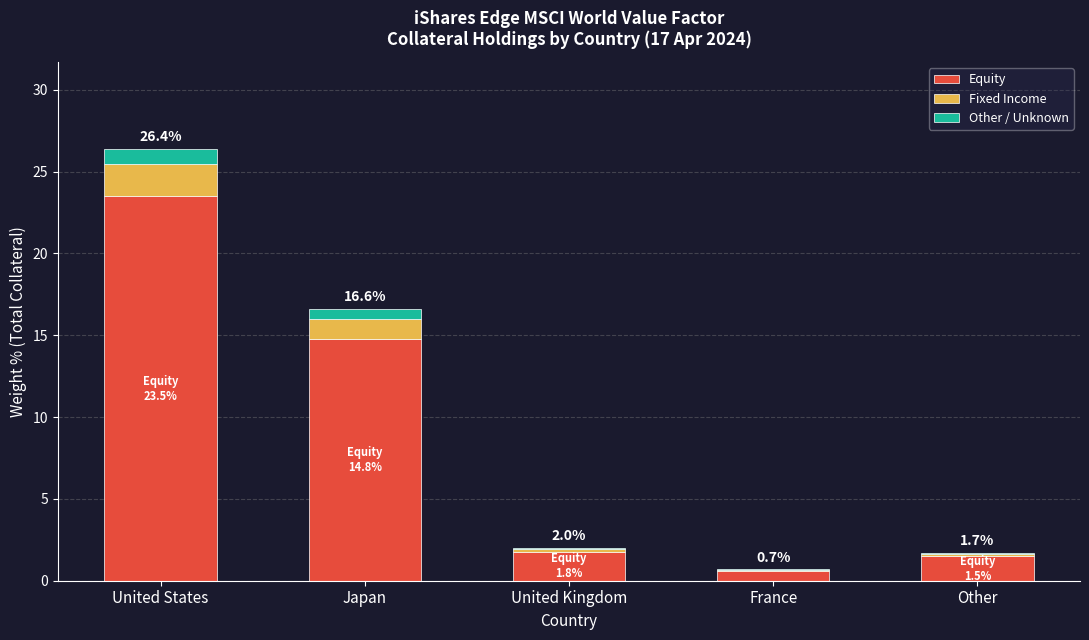

The Equity series shows 14.8 at Japan. True or false?

True